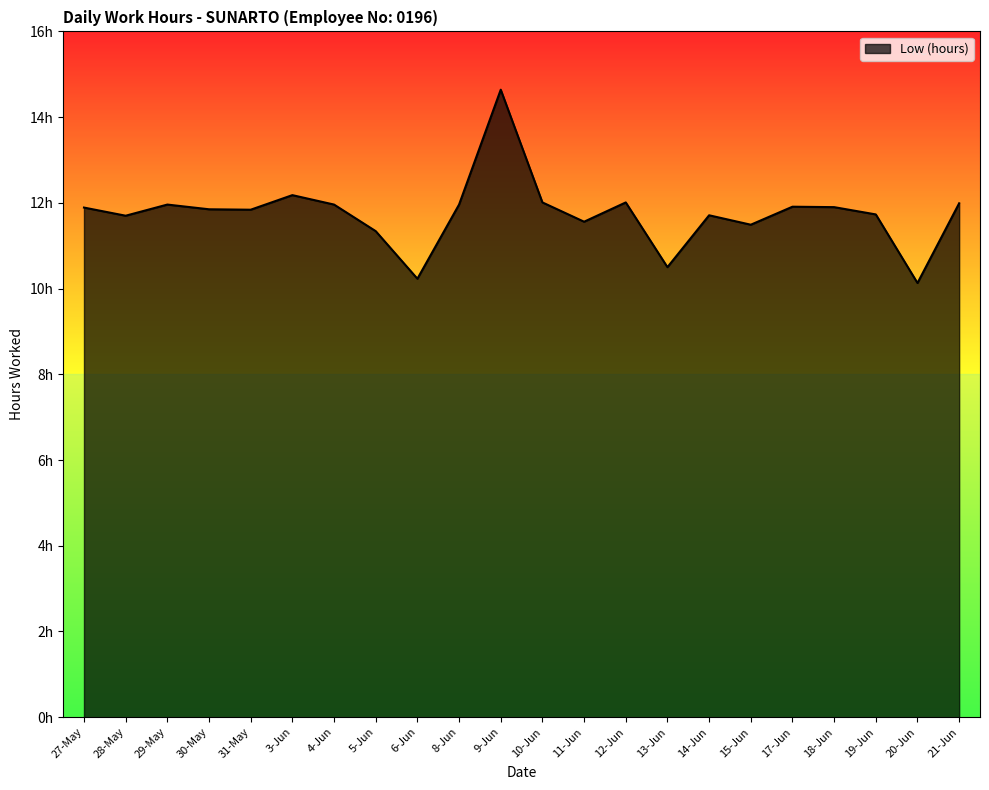

What is the change in value from 28-May to 12-Jun?

+0.3